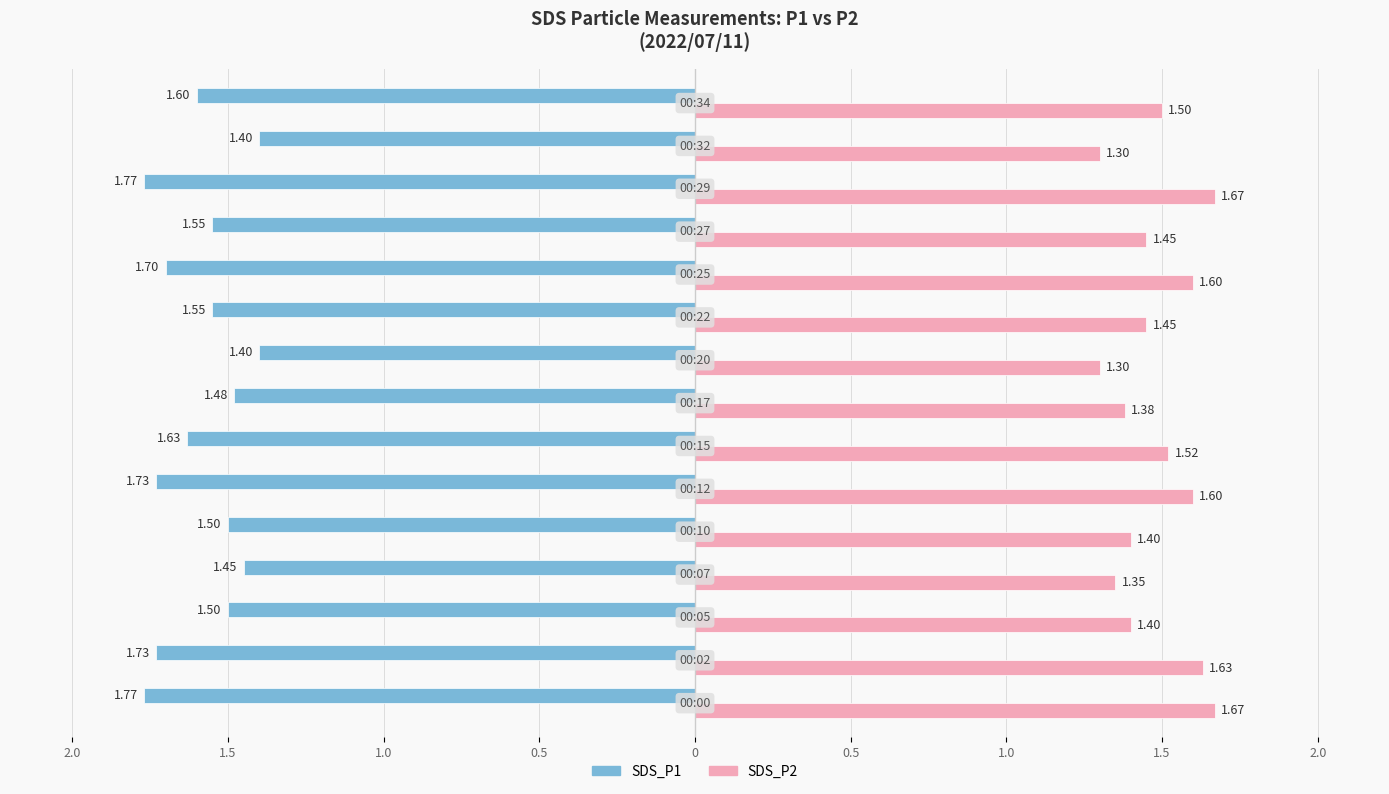

What is the value of the SDS_P2 bar at the 11th from the left?

1.6